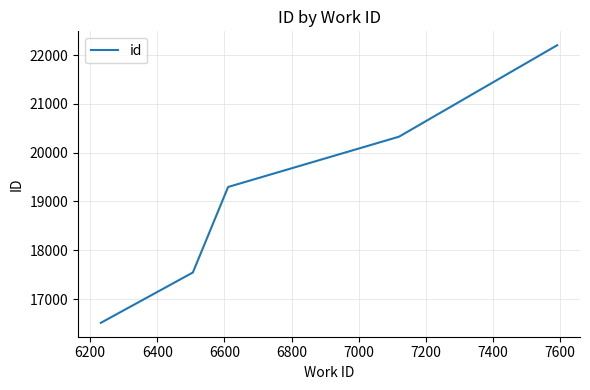

How many series are shown in this chart?

1